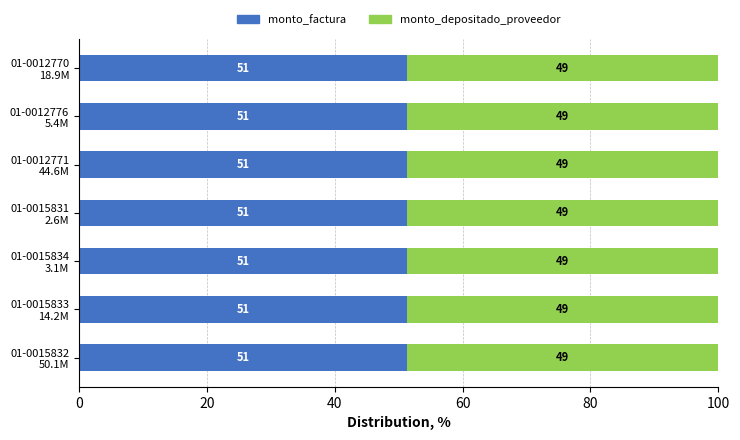

How many monto_factura values are between 51 and 52?

7